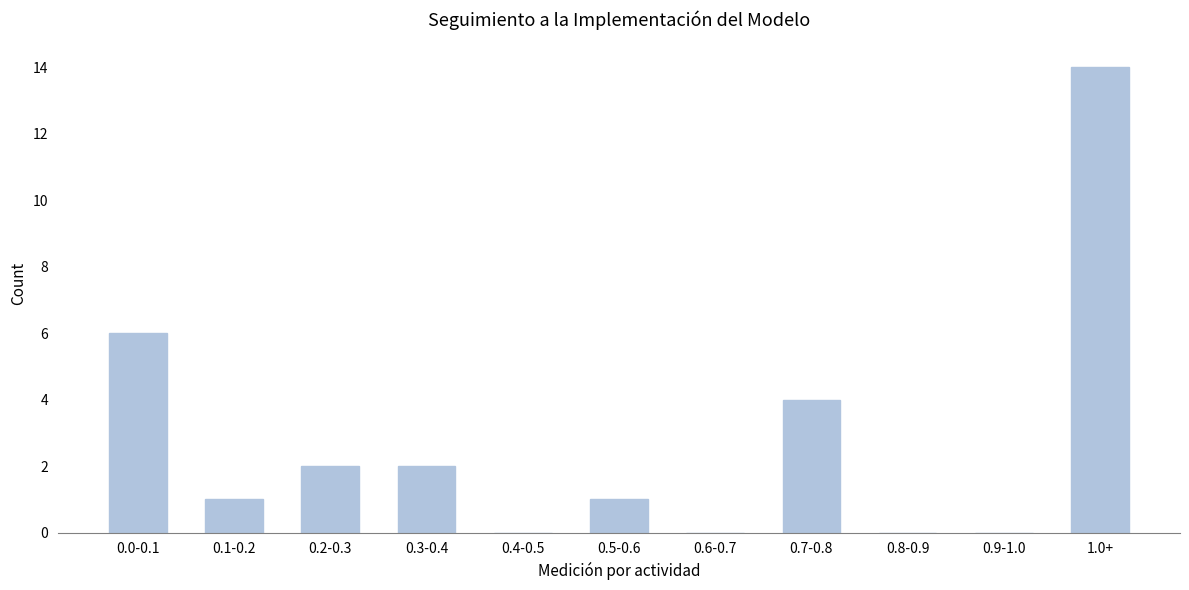

Reading right to left, extract all data points from this chart.

1.0+=14	0.9-1.0=0	0.8-0.9=0	0.7-0.8=4	0.6-0.7=0	0.5-0.6=1	0.4-0.5=0	0.3-0.4=2	0.2-0.3=2	0.1-0.2=1	0.0-0.1=6